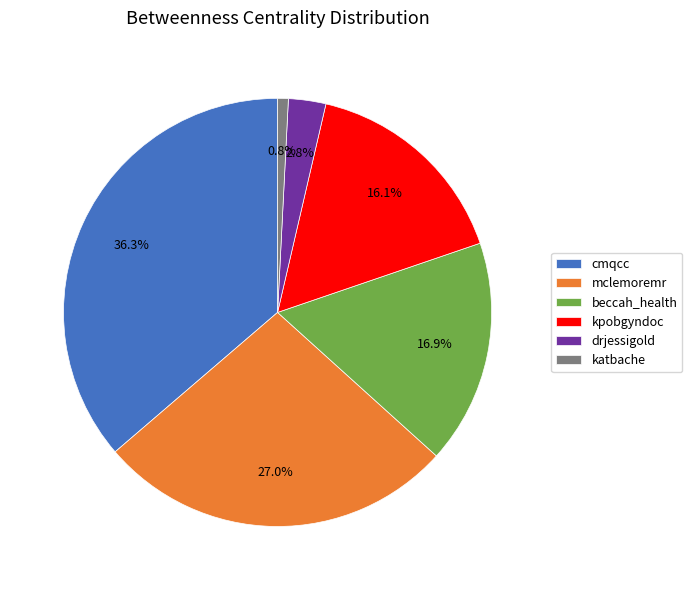

How many segments does this pie chart have?

6